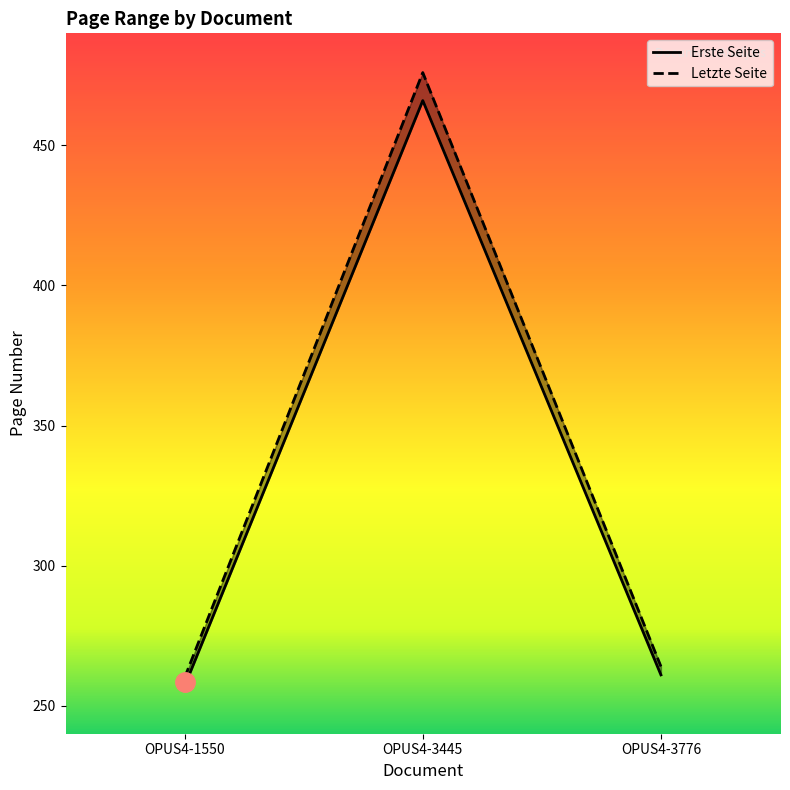

What is the difference between the Letzte Seite values at OPUS4-3776 and OPUS4-1550?

4